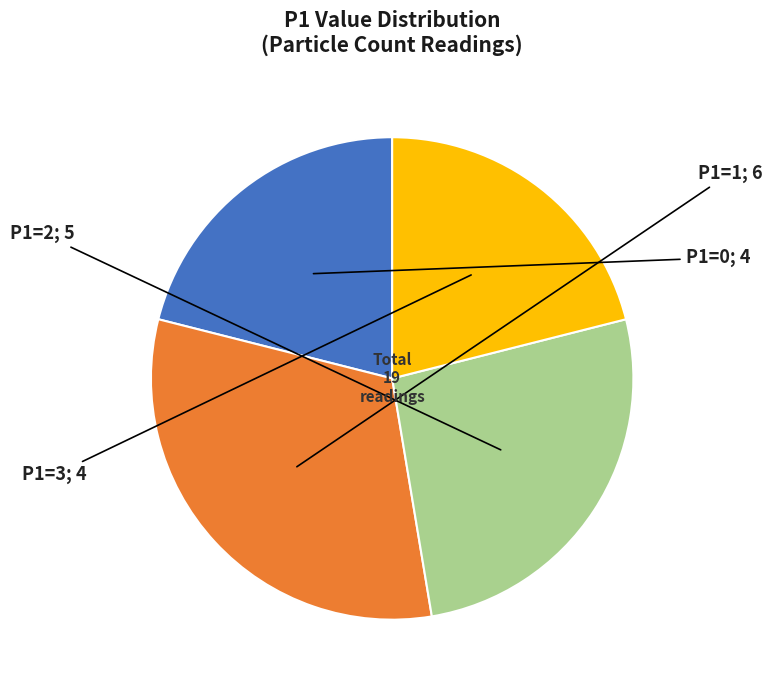

Is there any slice that represents more than half of the pie?

No